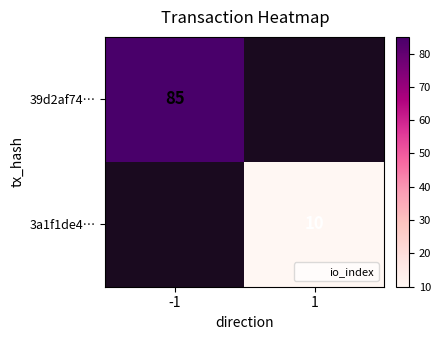

True or false: 3a1f1de4… has a value of 2.8 at 1.

False